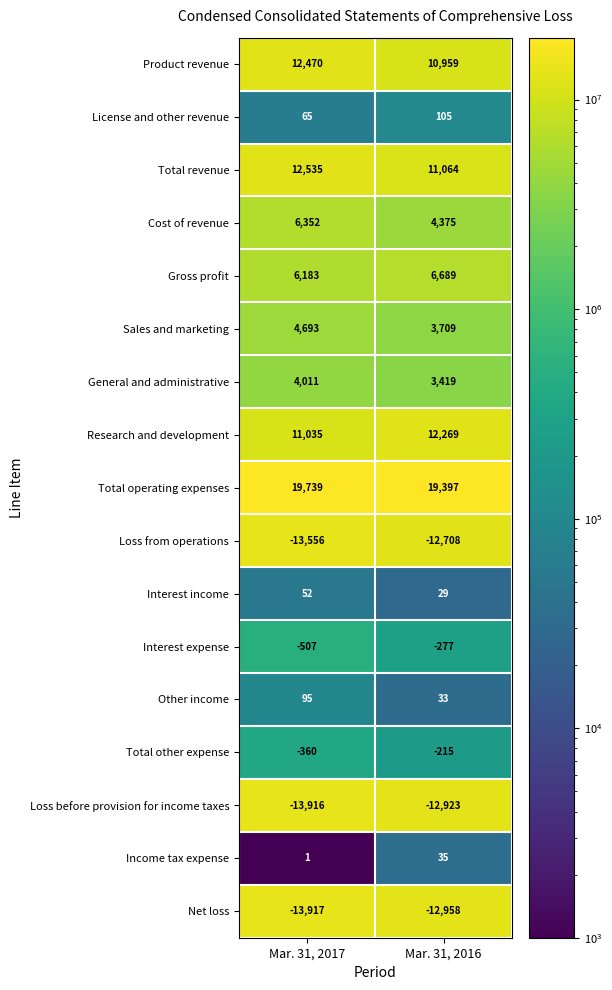

Which series has the largest total across all categories?

Total operating expenses